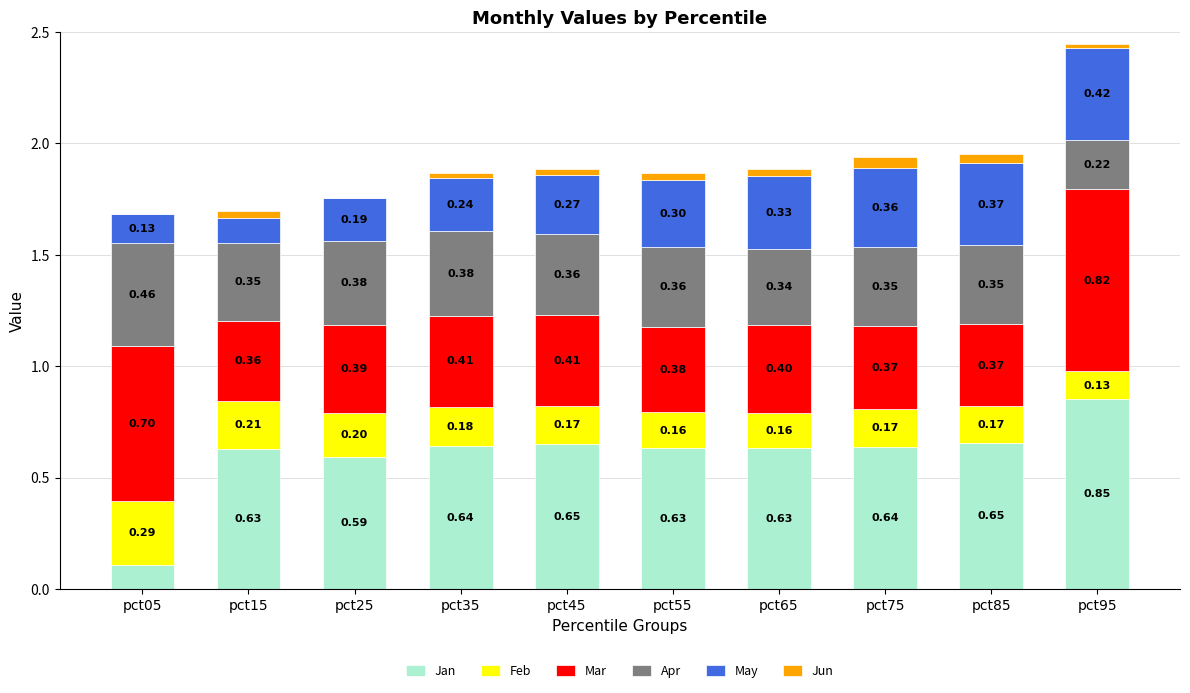

What is the sum of the Jan values at pct35 and pct75?

1.3